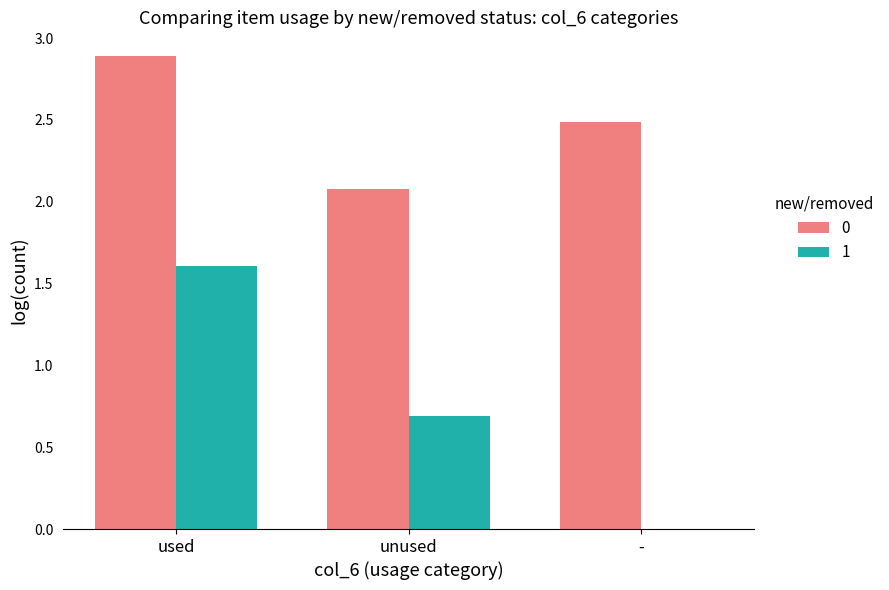

Reading left to right, list all the values displayed in this chart.

0: used=2.9	unused=2.1	-=2.5
1: used=1.6	unused=0.7	-=0.0